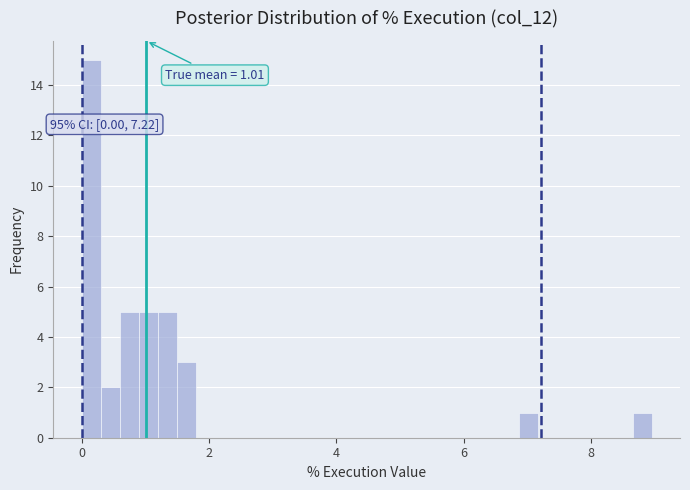

Read against the x-axis, roughly where is the centre of the tallest bar?

0.2